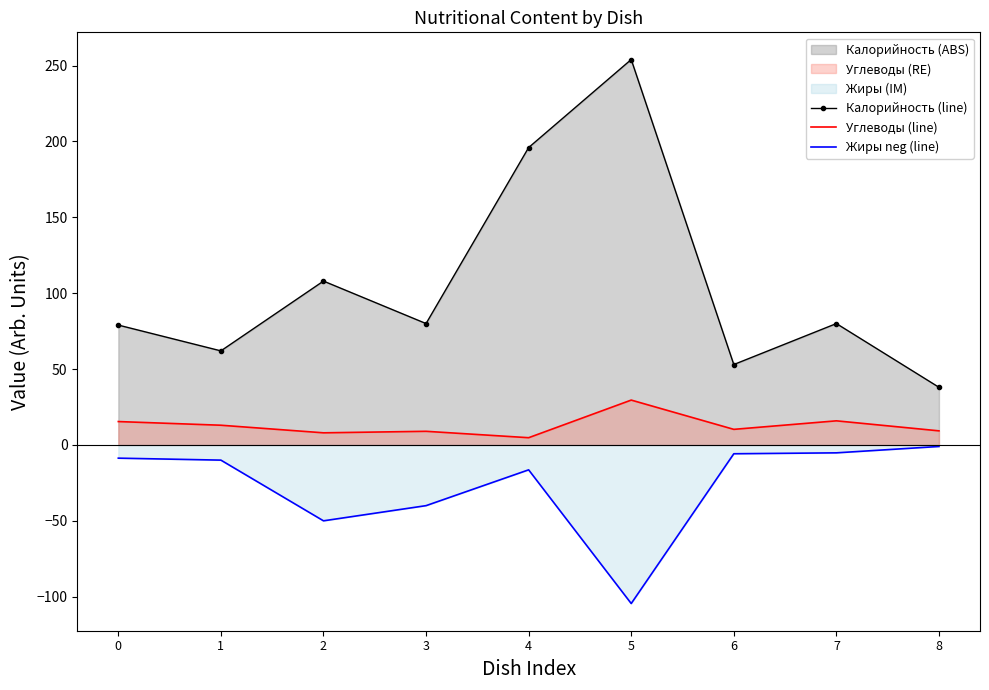

What is the greatest value displayed?

254.0